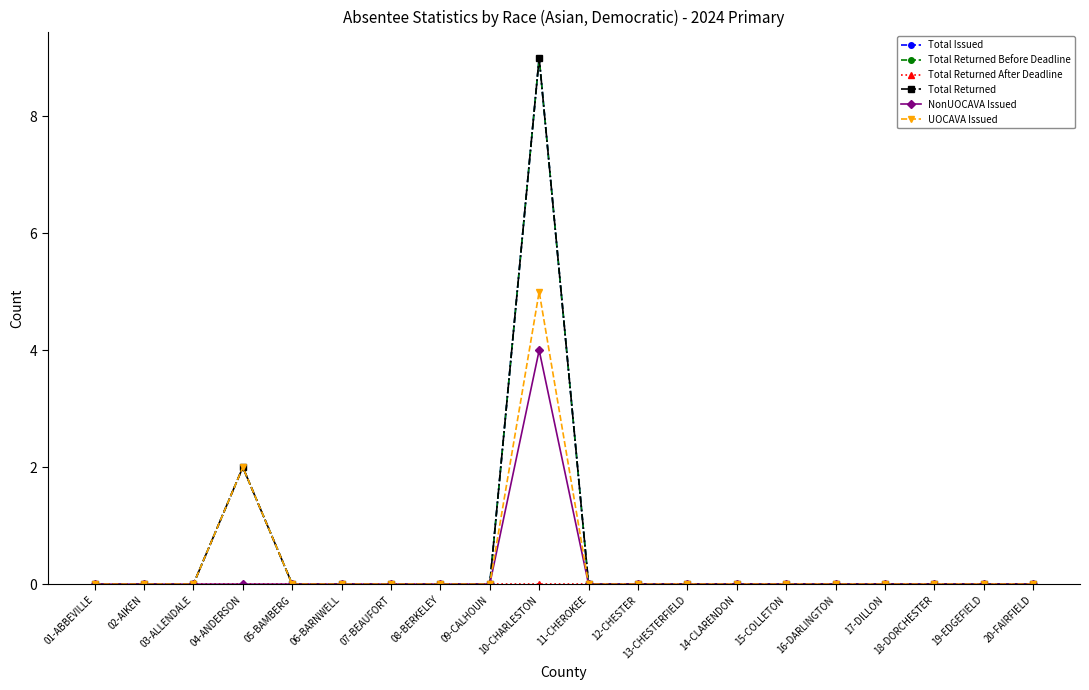

Reading right to left, list all the values displayed in this chart.

Total Issued: 20-FAIRFIELD=0	19-EDGEFIELD=0	18-DORCHESTER=0	17-DILLON=0	16-DARLINGTON=0	15-COLLETON=0	14-CLARENDON=0	13-CHESTERFIELD=0	12-CHESTER=0	11-CHEROKEE=0	10-CHARLESTON=9	09-CALHOUN=0	08-BERKELEY=0	07-BEAUFORT=0	06-BARNWELL=0	05-BAMBERG=0	04-ANDERSON=2	03-ALLENDALE=0	02-AIKEN=0	01-ABBEVILLE=0
Total Returned Before Deadline: 20-FAIRFIELD=0	19-EDGEFIELD=0	18-DORCHESTER=0	17-DILLON=0	16-DARLINGTON=0	15-COLLETON=0	14-CLARENDON=0	13-CHESTERFIELD=0	12-CHESTER=0	11-CHEROKEE=0	10-CHARLESTON=9	09-CALHOUN=0	08-BERKELEY=0	07-BEAUFORT=0	06-BARNWELL=0	05-BAMBERG=0	04-ANDERSON=2	03-ALLENDALE=0	02-AIKEN=0	01-ABBEVILLE=0
Total Returned After Deadline: 20-FAIRFIELD=0	19-EDGEFIELD=0	18-DORCHESTER=0	17-DILLON=0	16-DARLINGTON=0	15-COLLETON=0	14-CLARENDON=0	13-CHESTERFIELD=0	12-CHESTER=0	11-CHEROKEE=0	10-CHARLESTON=0	09-CALHOUN=0	08-BERKELEY=0	07-BEAUFORT=0	06-BARNWELL=0	05-BAMBERG=0	04-ANDERSON=0	03-ALLENDALE=0	02-AIKEN=0	01-ABBEVILLE=0
Total Returned: 20-FAIRFIELD=0	19-EDGEFIELD=0	18-DORCHESTER=0	17-DILLON=0	16-DARLINGTON=0	15-COLLETON=0	14-CLARENDON=0	13-CHESTERFIELD=0	12-CHESTER=0	11-CHEROKEE=0	10-CHARLESTON=9	09-CALHOUN=0	08-BERKELEY=0	07-BEAUFORT=0	06-BARNWELL=0	05-BAMBERG=0	04-ANDERSON=2	03-ALLENDALE=0	02-AIKEN=0	01-ABBEVILLE=0
NonUOCAVA Issued: 20-FAIRFIELD=0	19-EDGEFIELD=0	18-DORCHESTER=0	17-DILLON=0	16-DARLINGTON=0	15-COLLETON=0	14-CLARENDON=0	13-CHESTERFIELD=0	12-CHESTER=0	11-CHEROKEE=0	10-CHARLESTON=4	09-CALHOUN=0	08-BERKELEY=0	07-BEAUFORT=0	06-BARNWELL=0	05-BAMBERG=0	04-ANDERSON=0	03-ALLENDALE=0	02-AIKEN=0	01-ABBEVILLE=0
UOCAVA Issued: 20-FAIRFIELD=0	19-EDGEFIELD=0	18-DORCHESTER=0	17-DILLON=0	16-DARLINGTON=0	15-COLLETON=0	14-CLARENDON=0	13-CHESTERFIELD=0	12-CHESTER=0	11-CHEROKEE=0	10-CHARLESTON=5	09-CALHOUN=0	08-BERKELEY=0	07-BEAUFORT=0	06-BARNWELL=0	05-BAMBERG=0	04-ANDERSON=2	03-ALLENDALE=0	02-AIKEN=0	01-ABBEVILLE=0